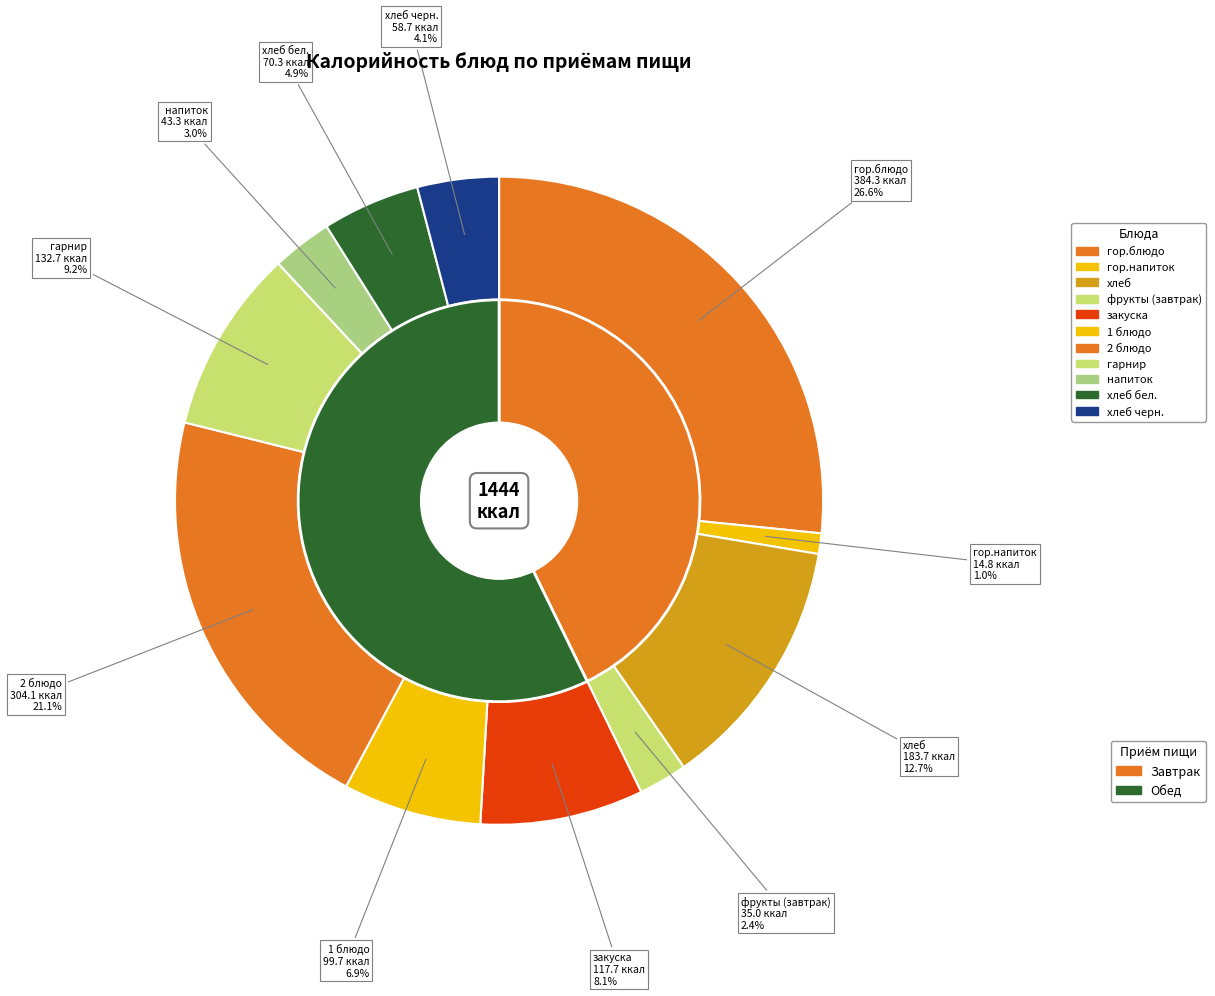

Which category has the biggest portion of the pie?

гор.блюдо